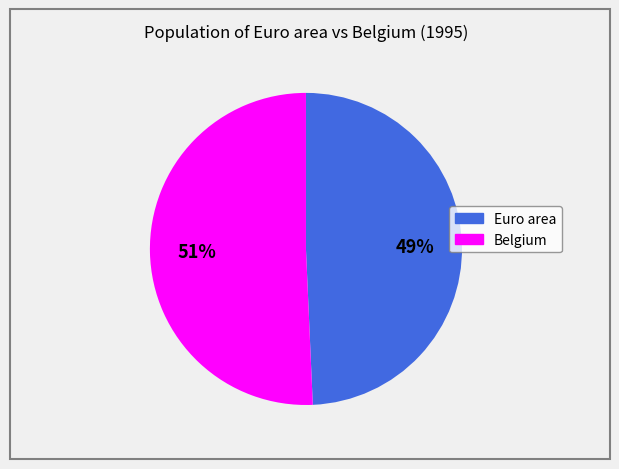

How many segments does this pie chart have?

2